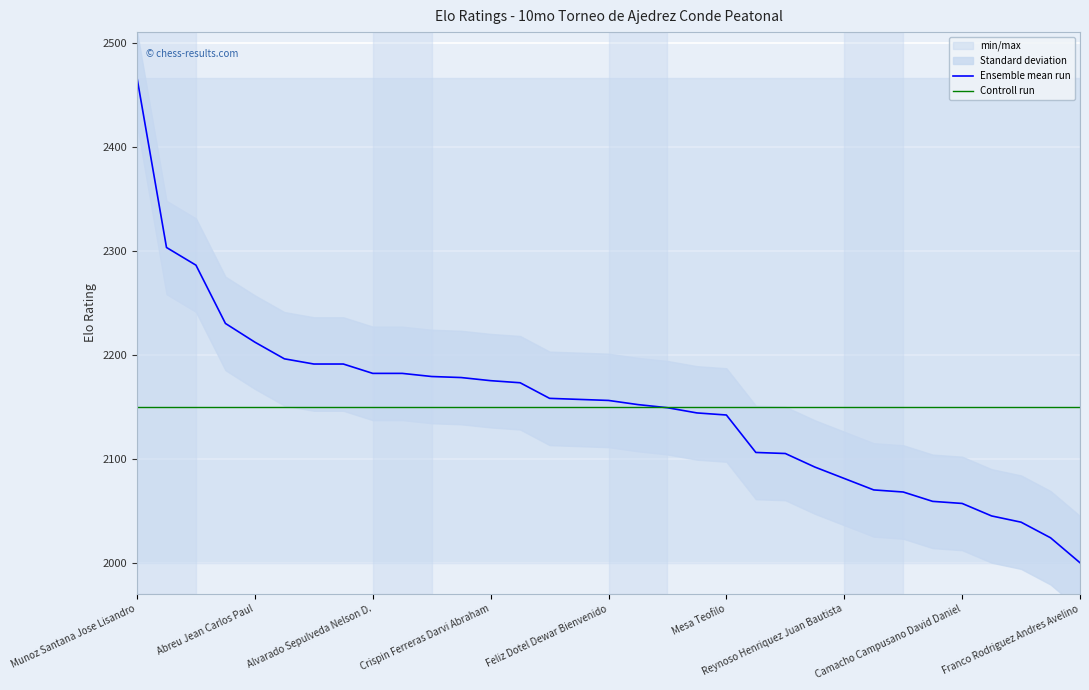

True or false: Controll run has more than 2 points higher than both neighbors.

False